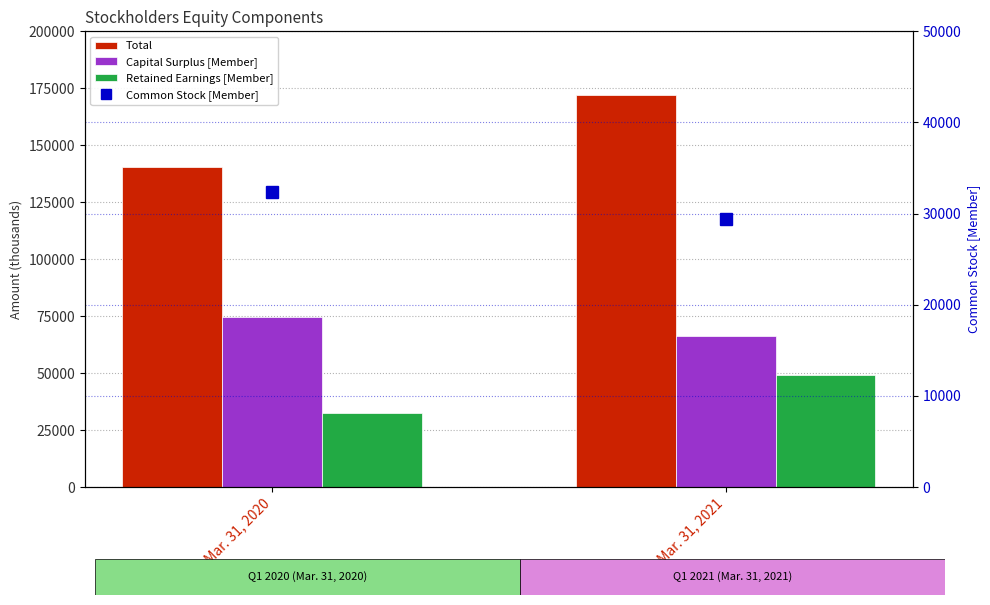

At which label does Retained Earnings [Member] reach its peak?

Mar. 31, 2021